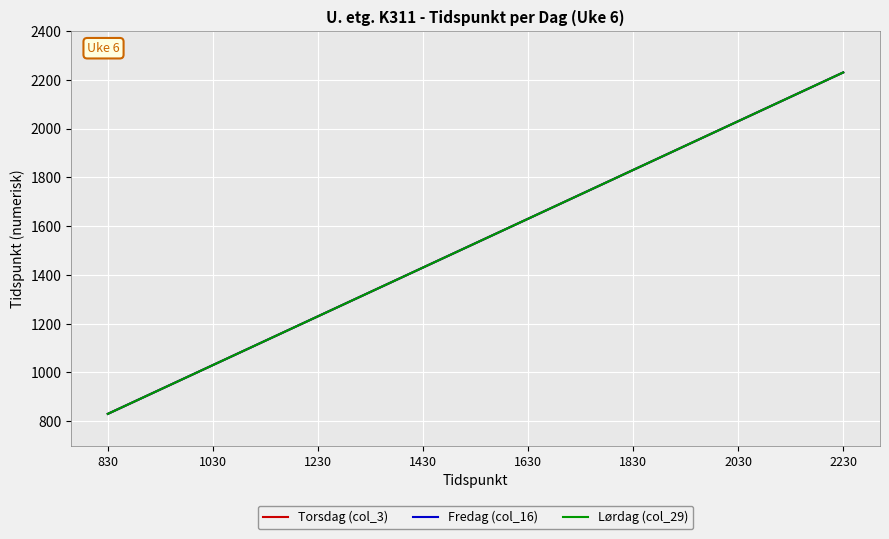

What is the difference between the maximum and second lowest values in the Lørdag (col_29) series?

1200